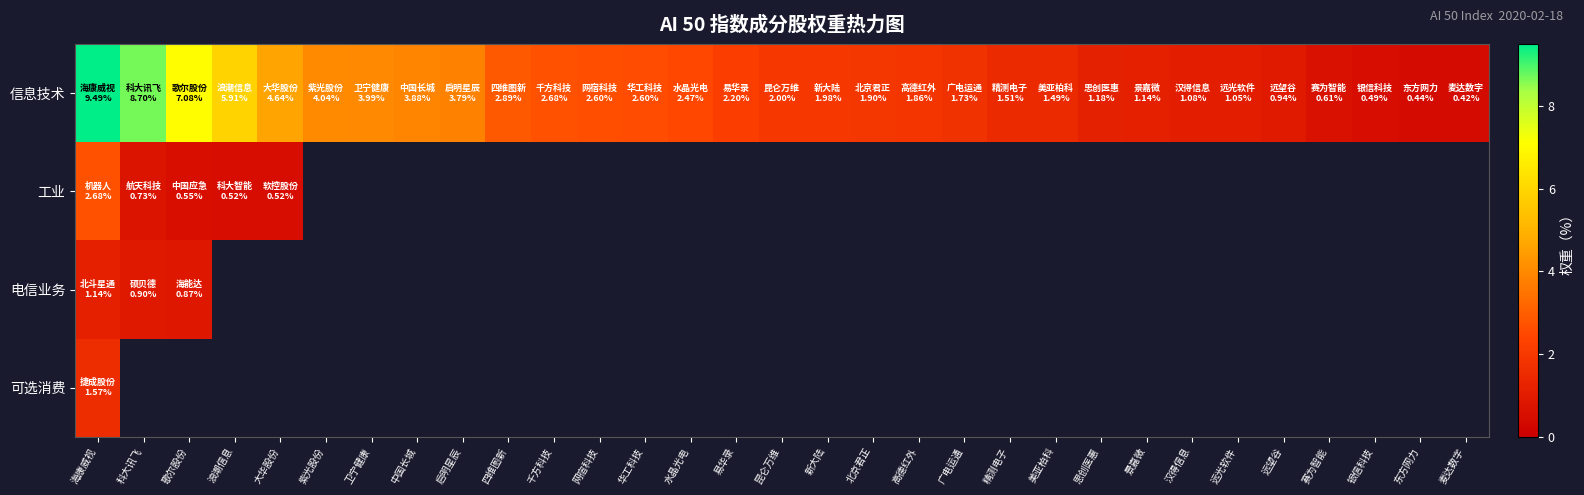

Which has a higher value, 麦达数字 or 新大陆?

新大陆